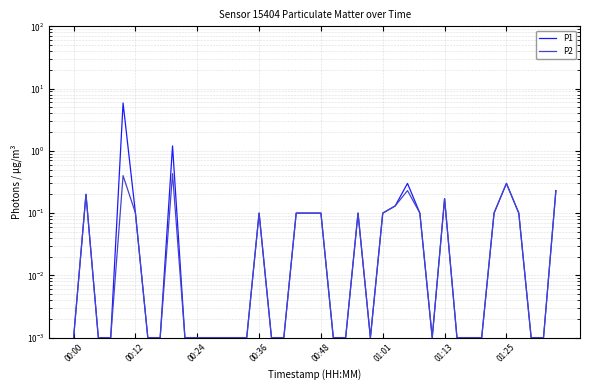

True or false: P2 and P1 cross at least once.

False